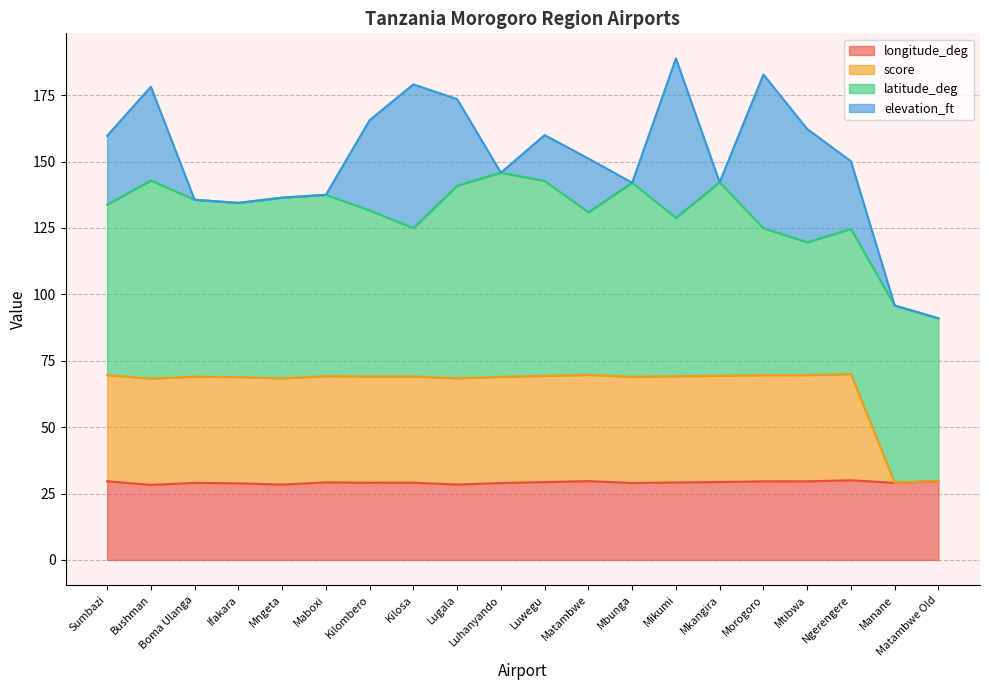

What is the value of the score point at the 14th from the left?

69.2